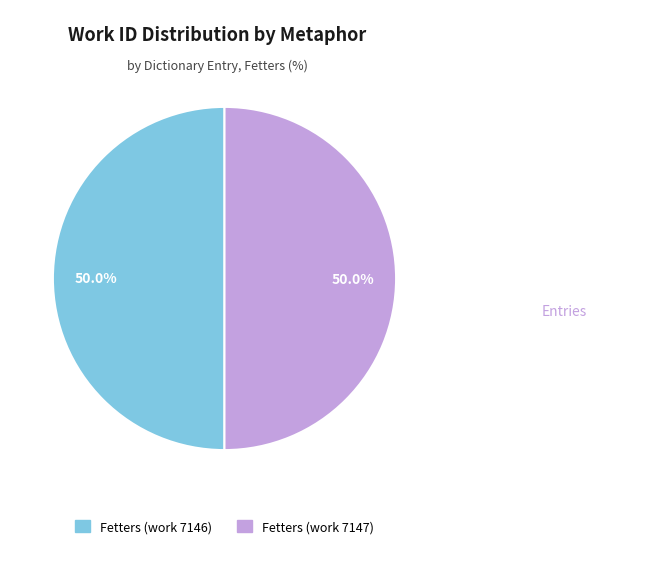

To the nearest percent, what percentage of the pie is Fetters (work 7147)?

50%